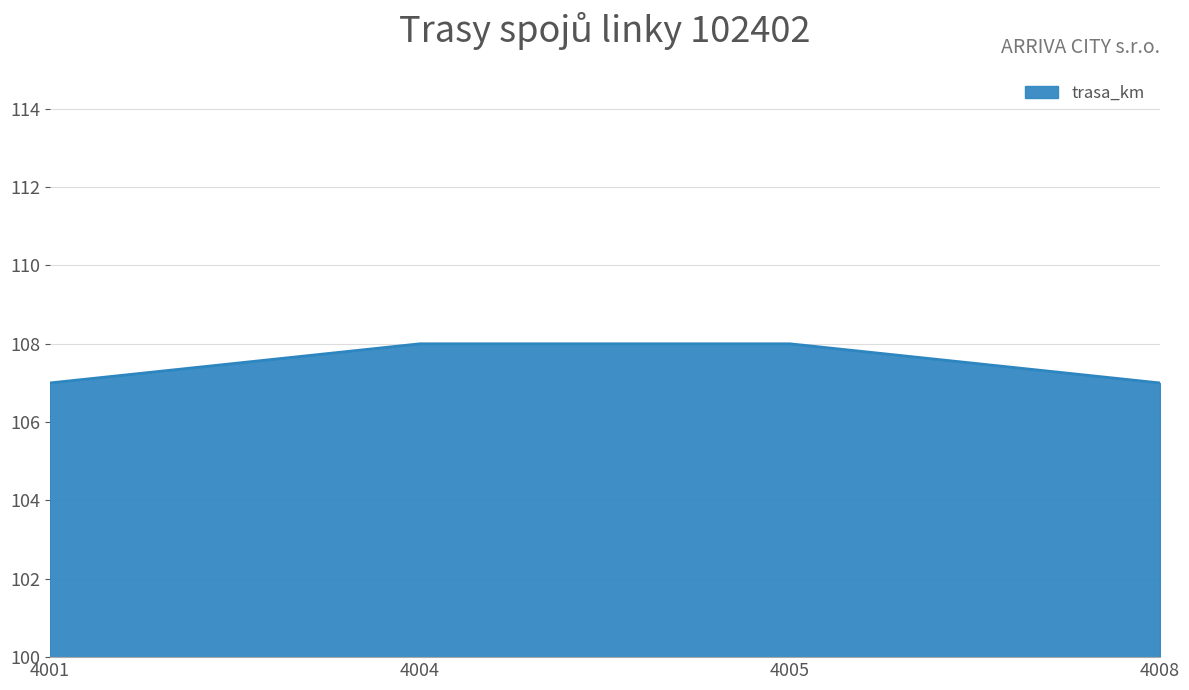

Reading left to right, list all the values displayed in this chart.

107	108	108	107